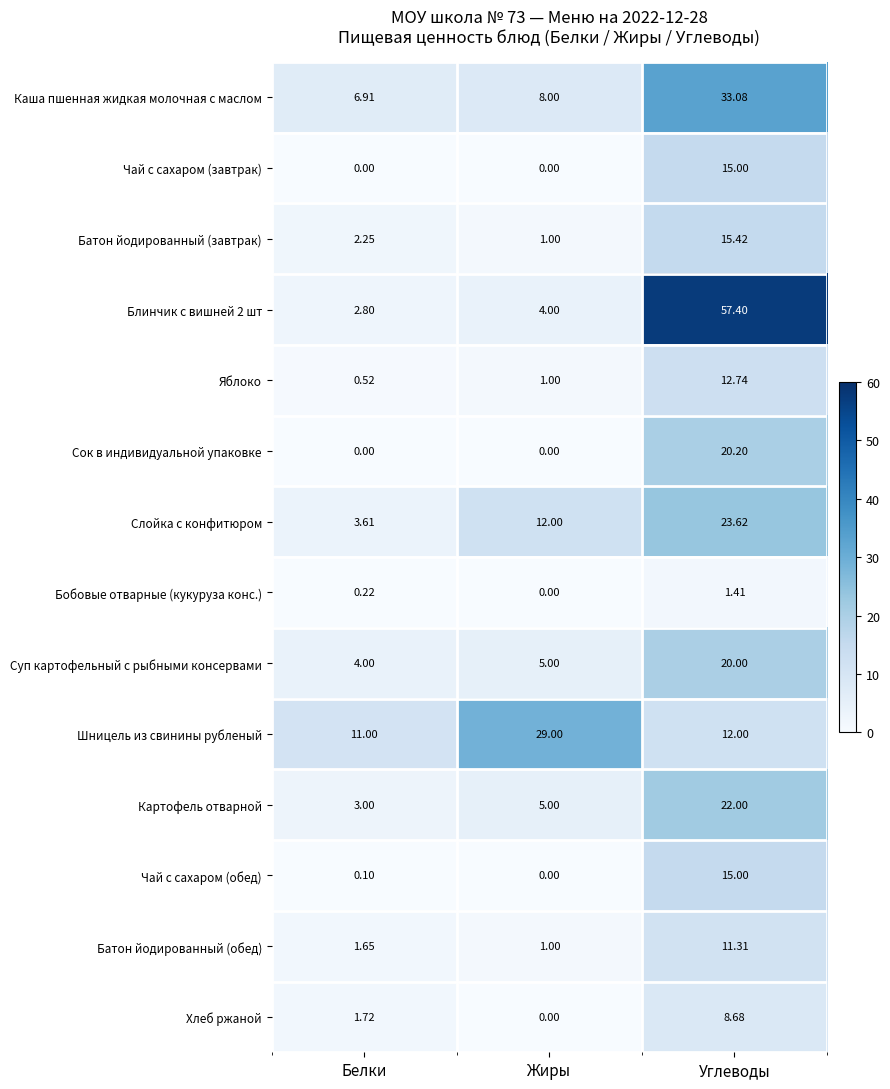

What is the total value across all series at Жиры?

66.0